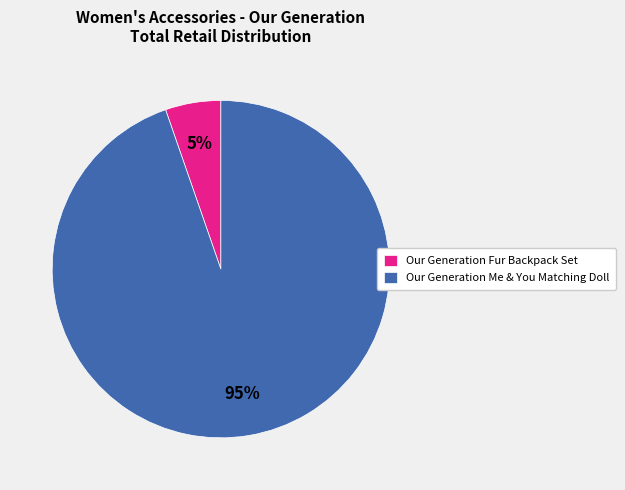

Is it true that Our Generation Me & You Matching Doll is 95% of the pie?

True